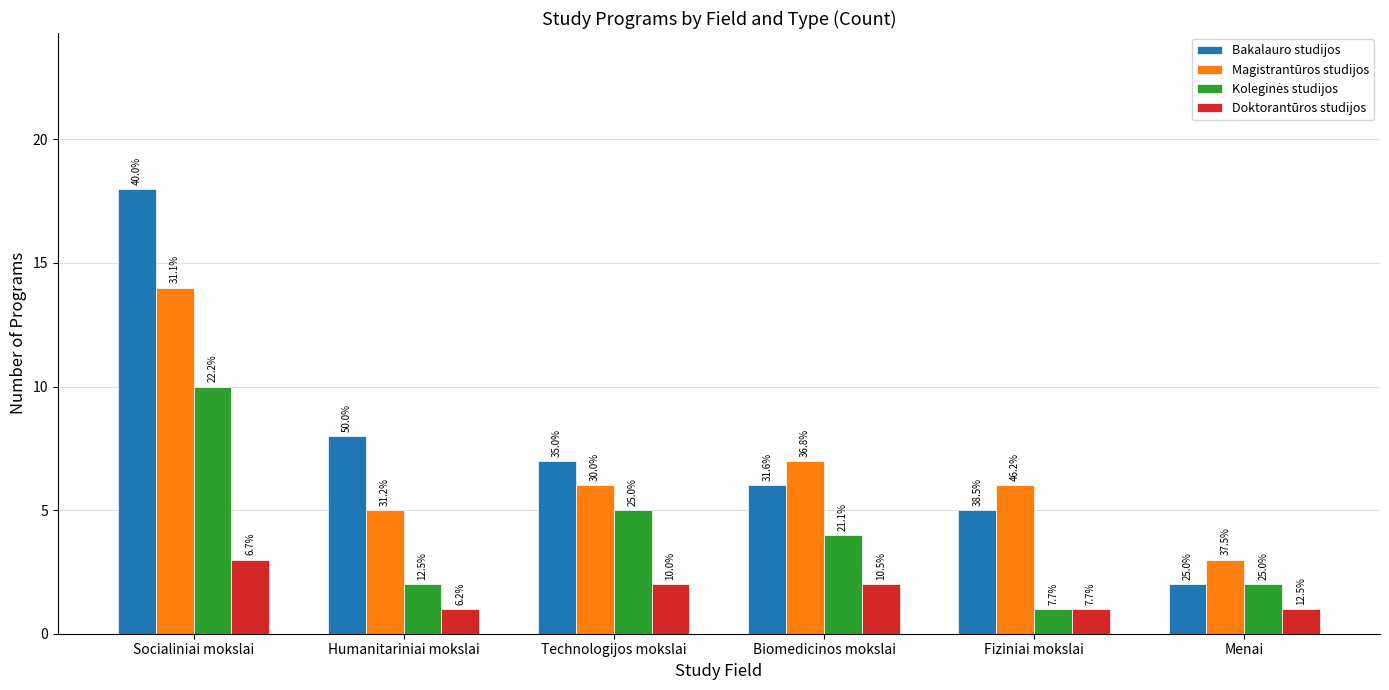

Which category has the highest value in the Bakalauro studijos series?

Socialiniai mokslai